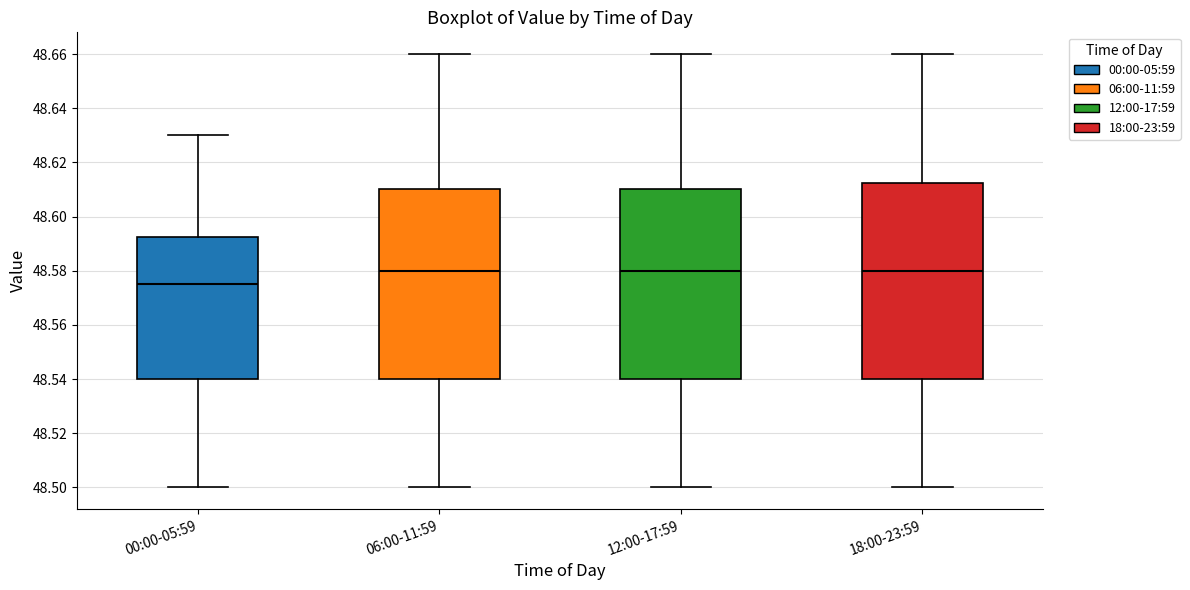

Where does the median line of the box for 12:00-17:59 sit on the y-axis? The values are not printed on the chart, so give them approximately, as read against the axis.

48.580